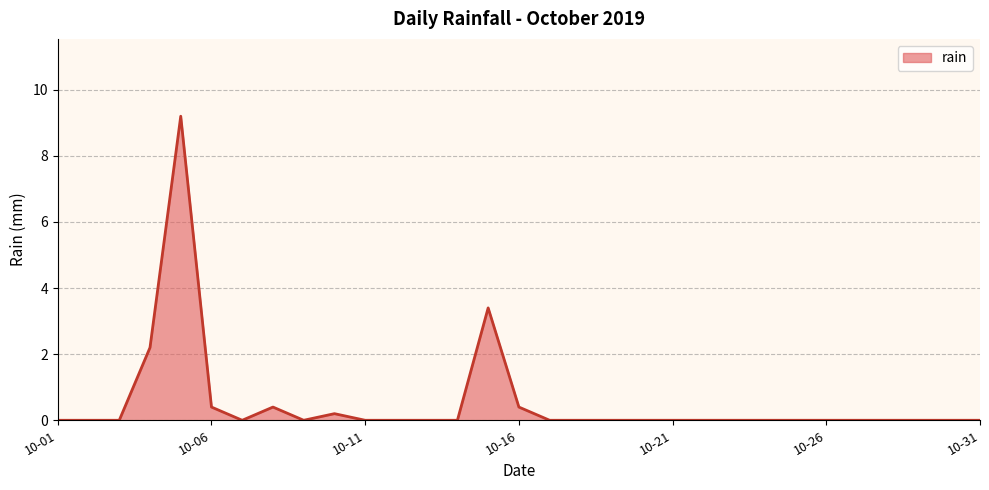

What is the greatest value displayed?

9.2